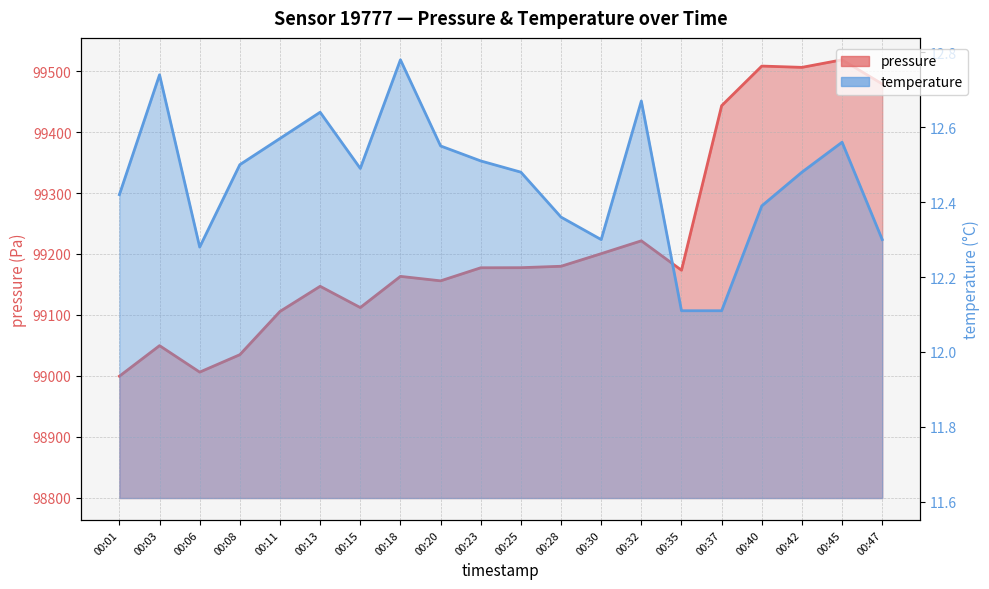

What is the approximate value of temperature at 00:23?

12.5